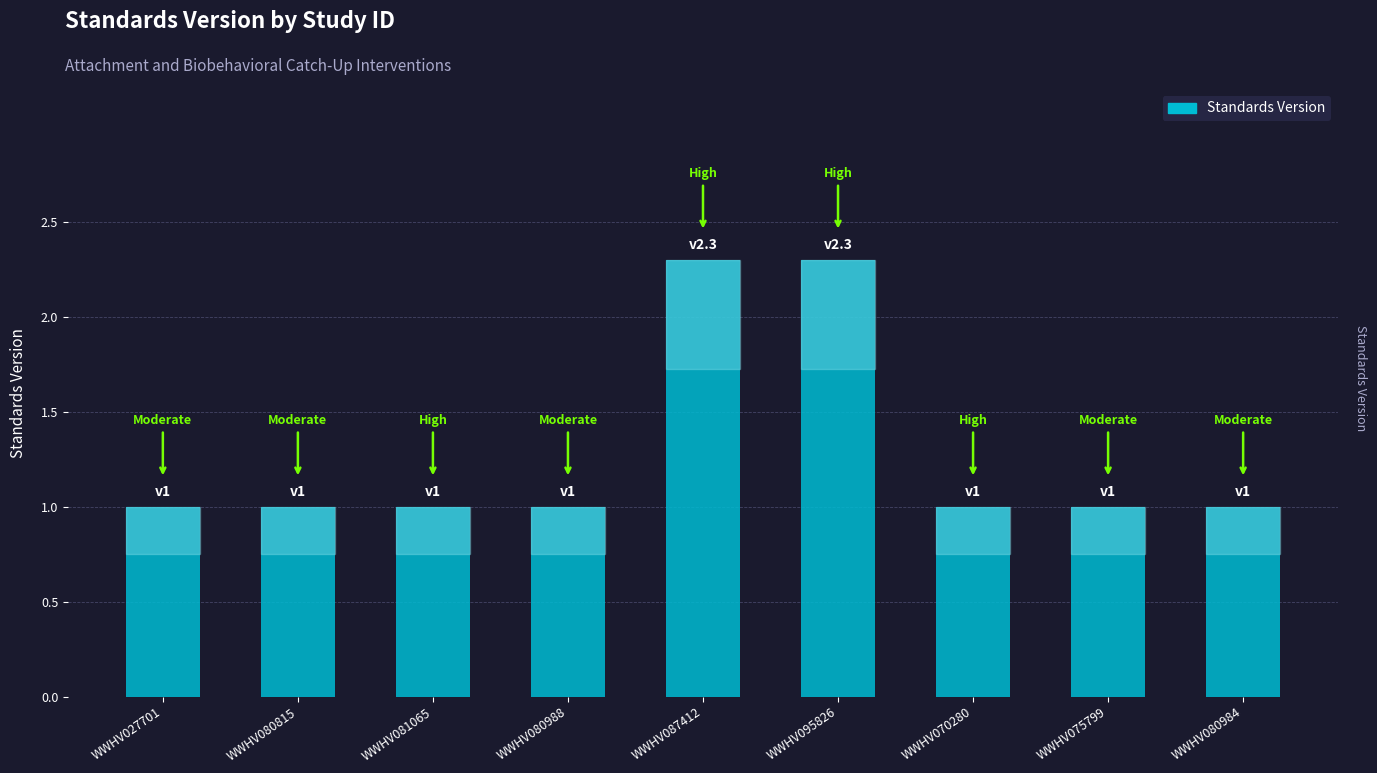

The value at WWHV075799 is 0.4. True or false?

False